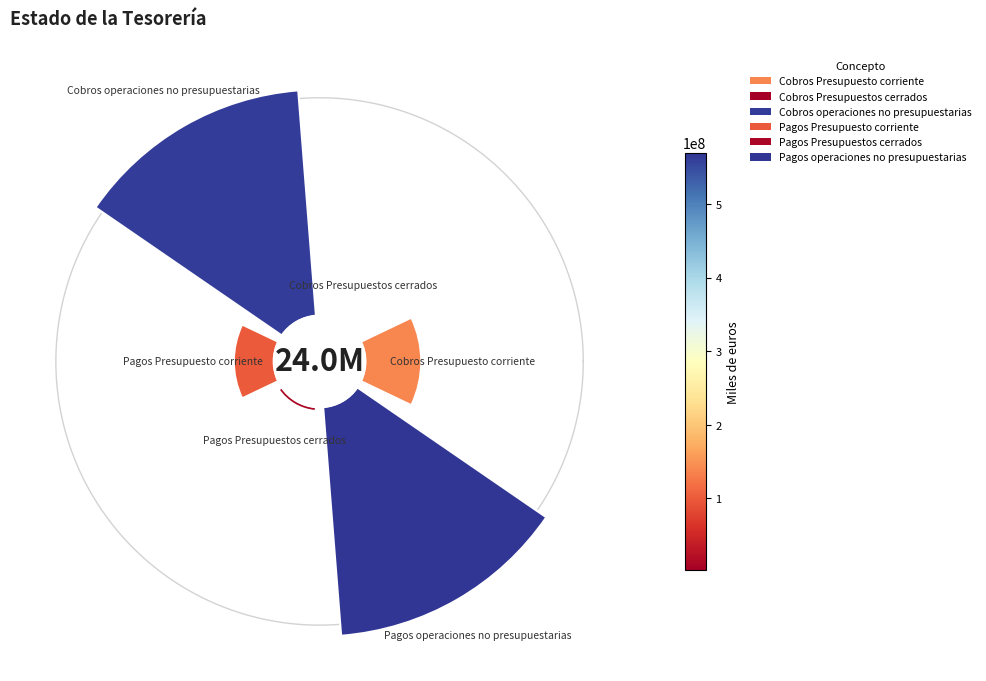

Is there a majority slice in this chart?

No